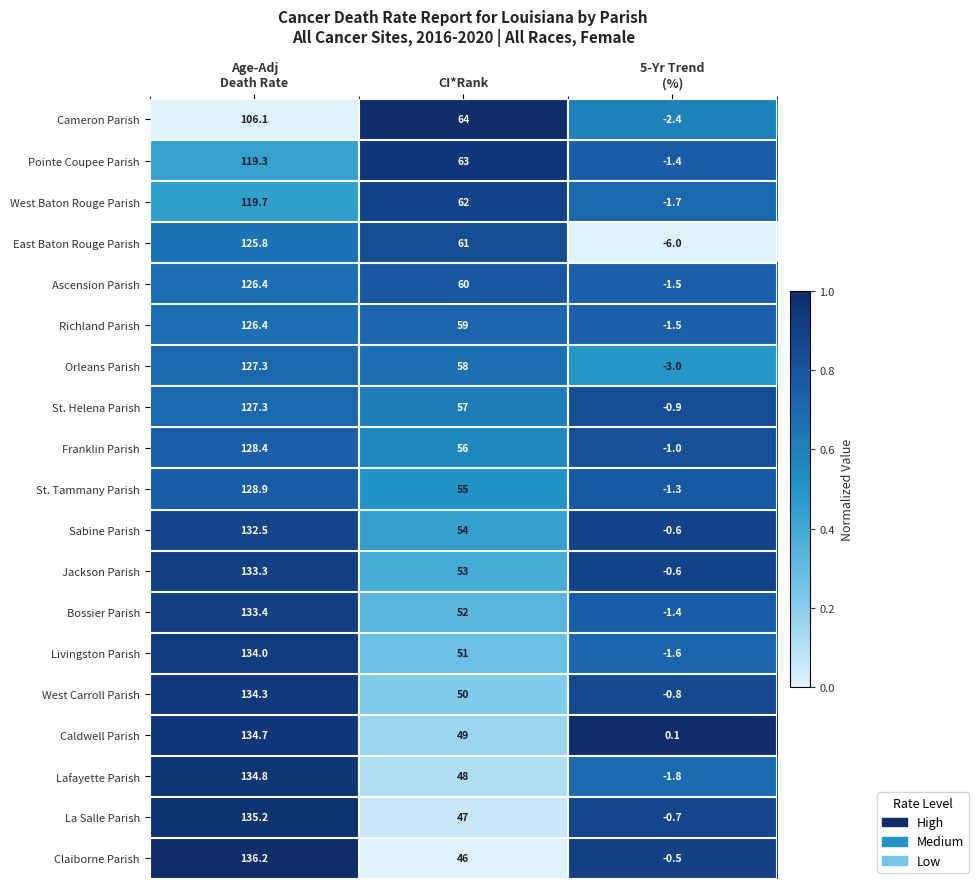

Which series has the largest total across all categories?

Sabine Parish